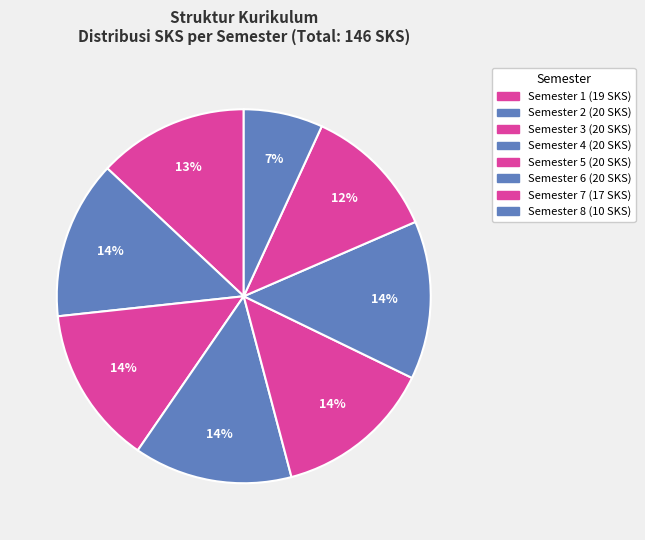

To the nearest percent, what is the difference between the largest and smallest slice percentages?

7%